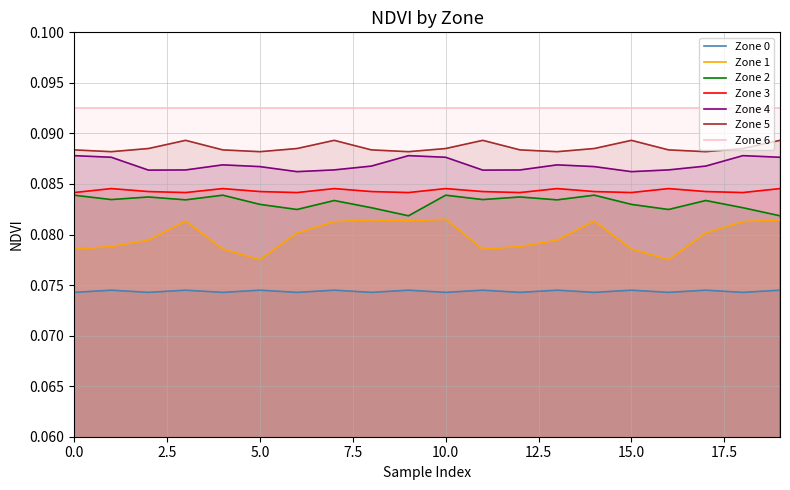

At how many categories does at least one series exceed 0?

20